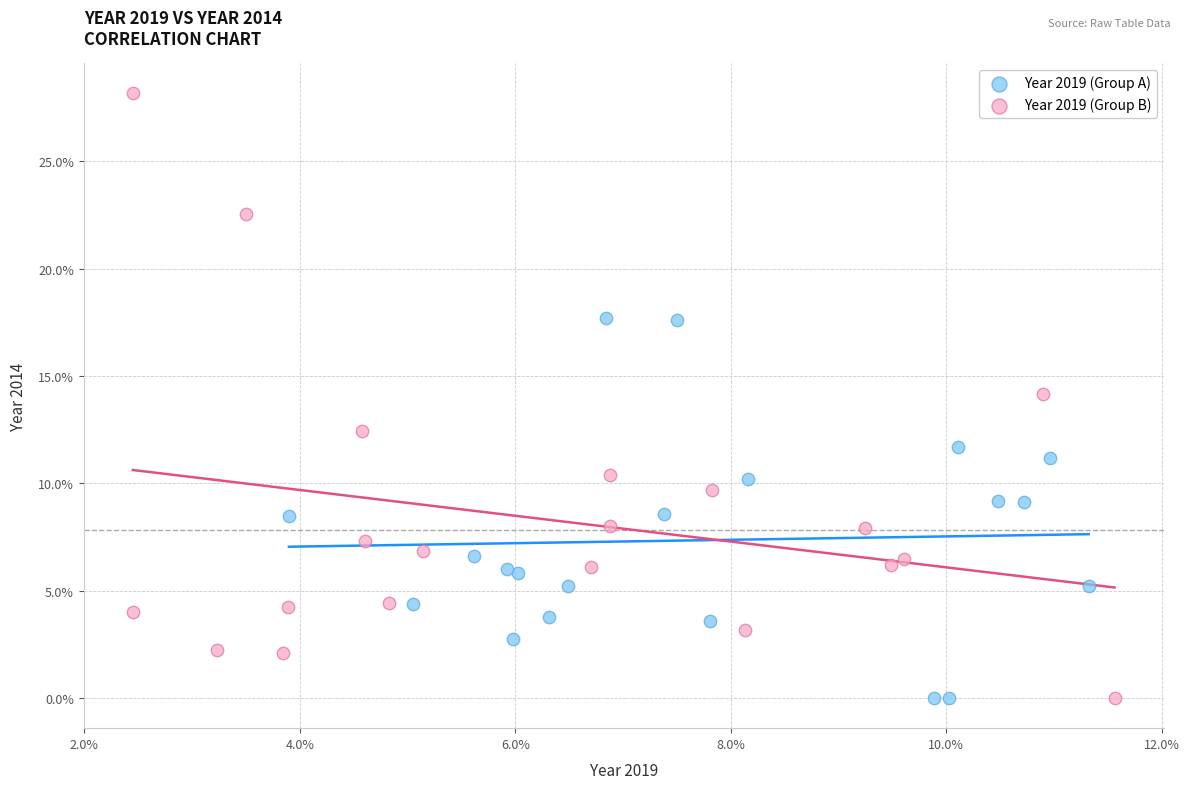

Which series has the widest spread of Y values?

Year 2019 (Group B)